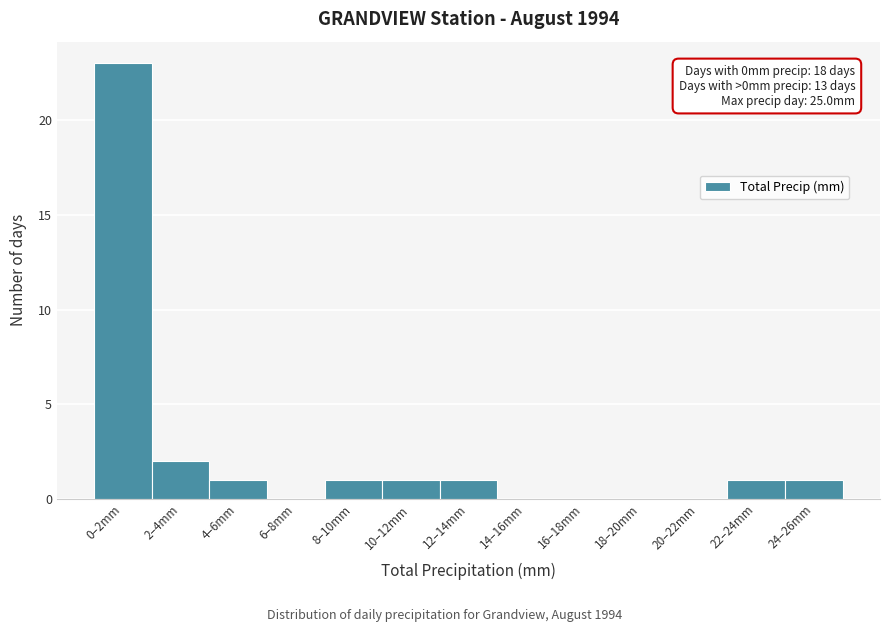

Reading left to right, what are all the values shown in this chart?

0–2mm=23	2–4mm=2	4–6mm=1	6–8mm=0	8–10mm=1	10–12mm=1	12–14mm=1	14–16mm=0	16–18mm=0	18–20mm=0	20–22mm=0	22–24mm=1	24–26mm=1